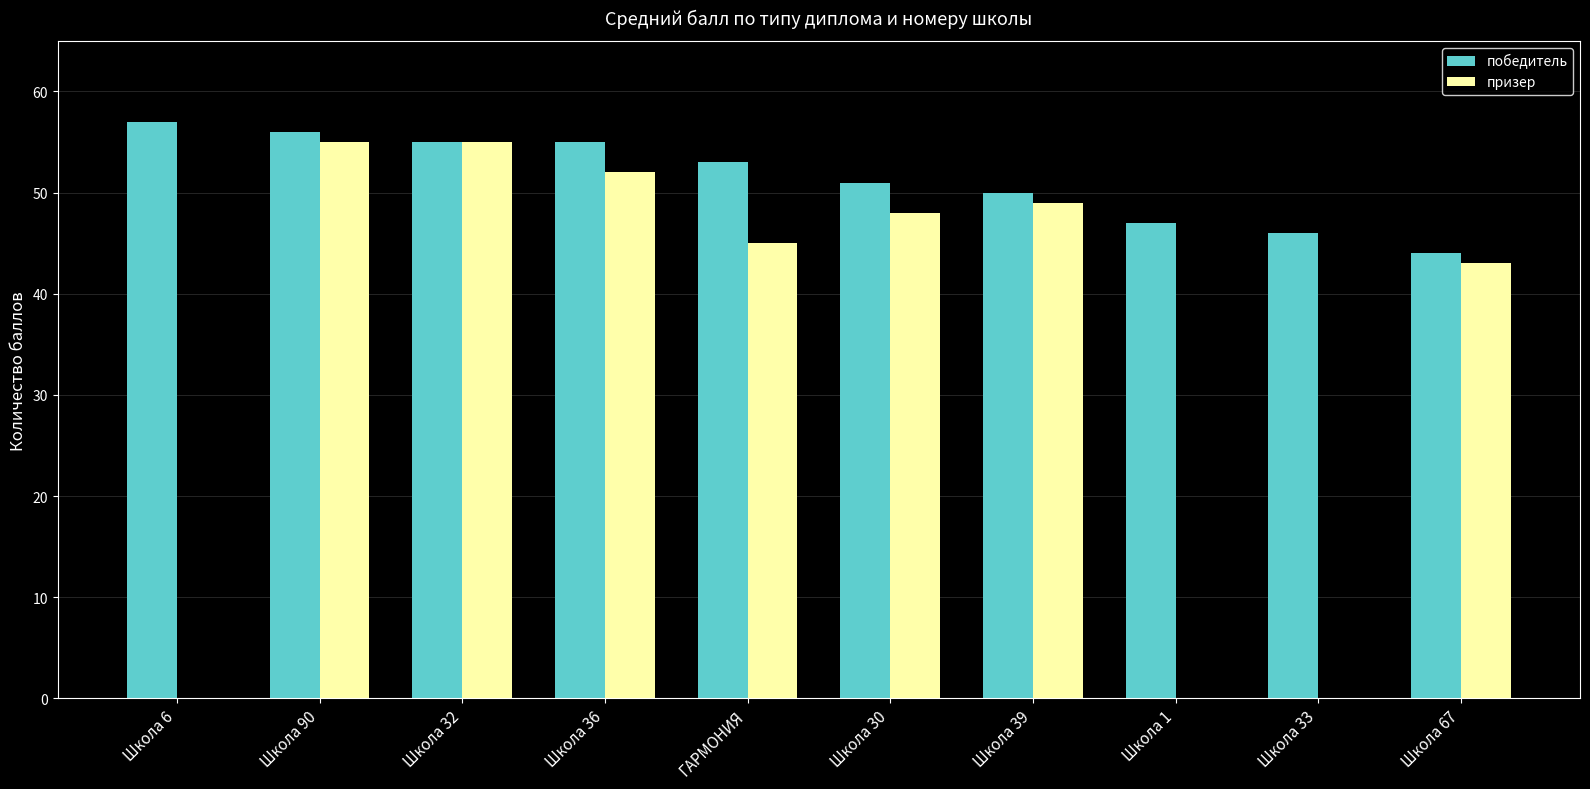

Is the value of победитель at Школа 67 greater than the value of призер at Школа 33?

Yes